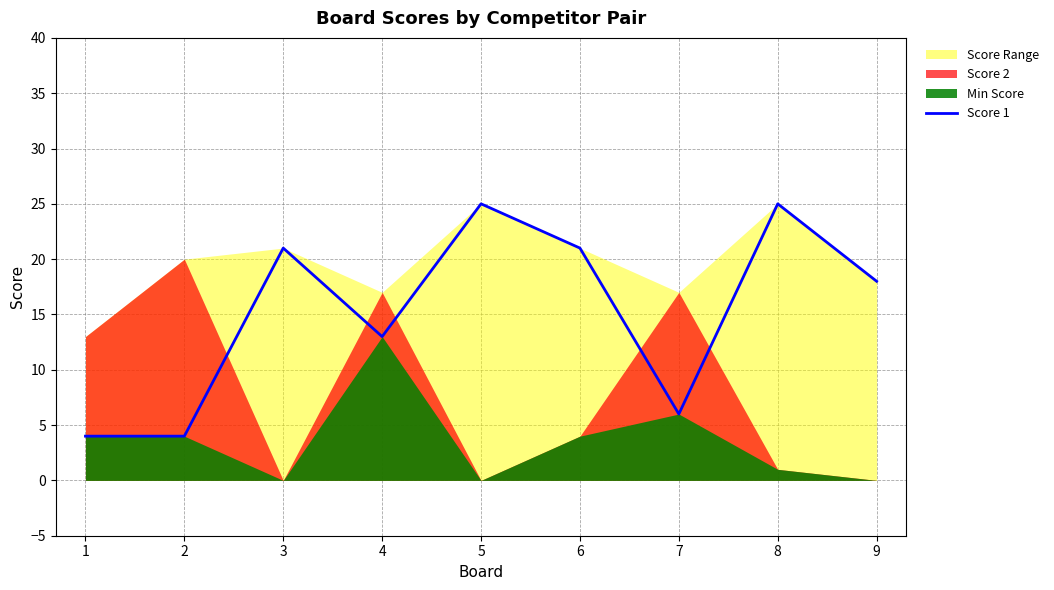

How many values exceed 18?

4